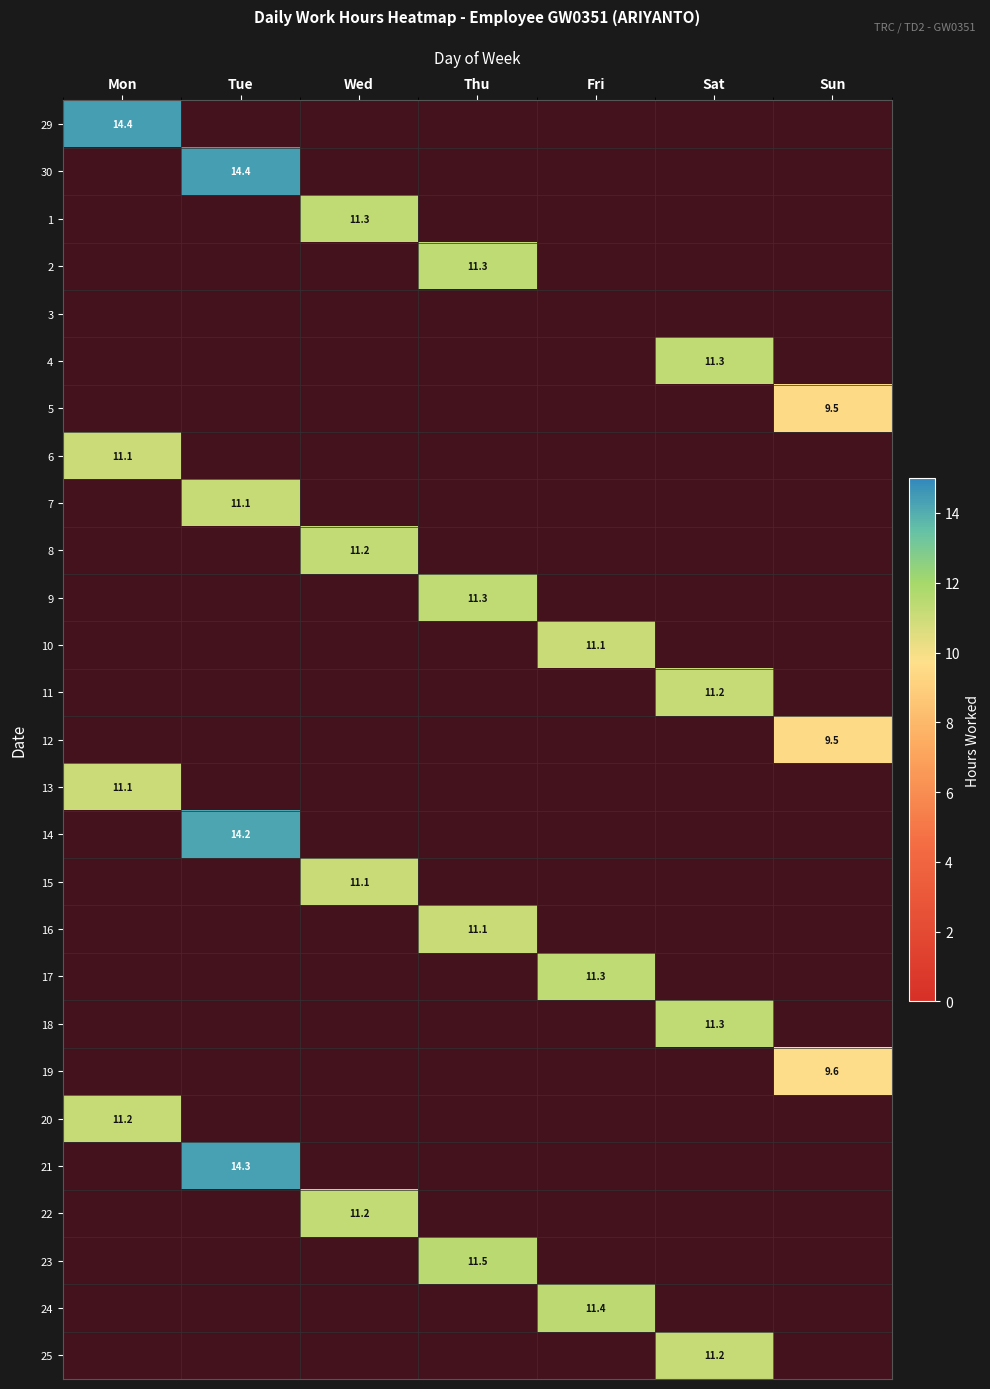

Which series has the largest total across all categories?

30